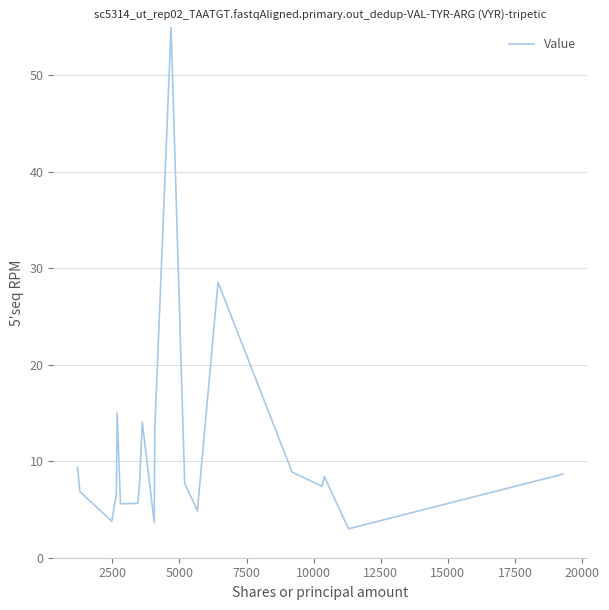

What is the difference between the maximum and minimum values?

52.0